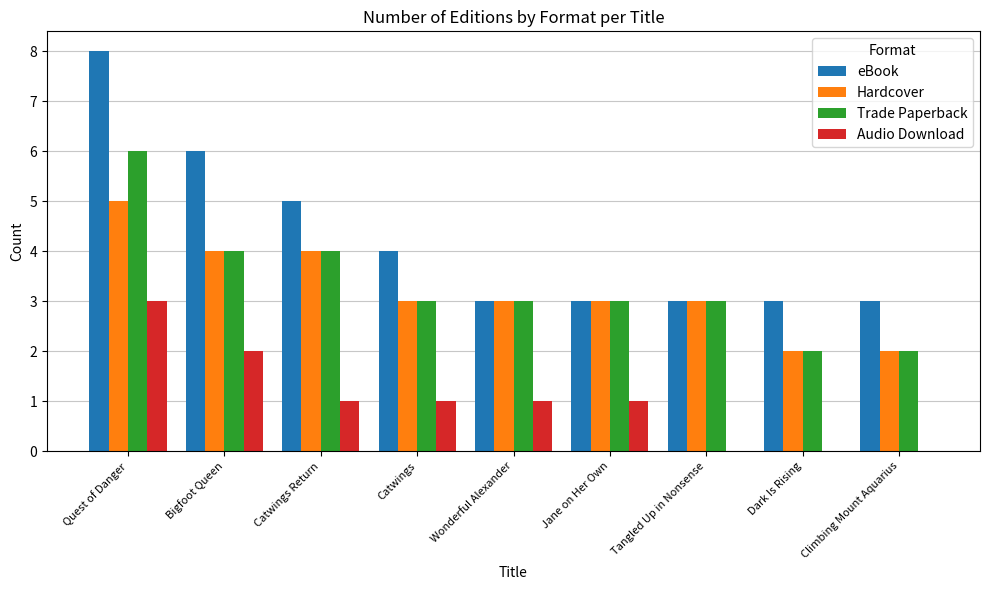

Which series has the largest total across all categories?

eBook